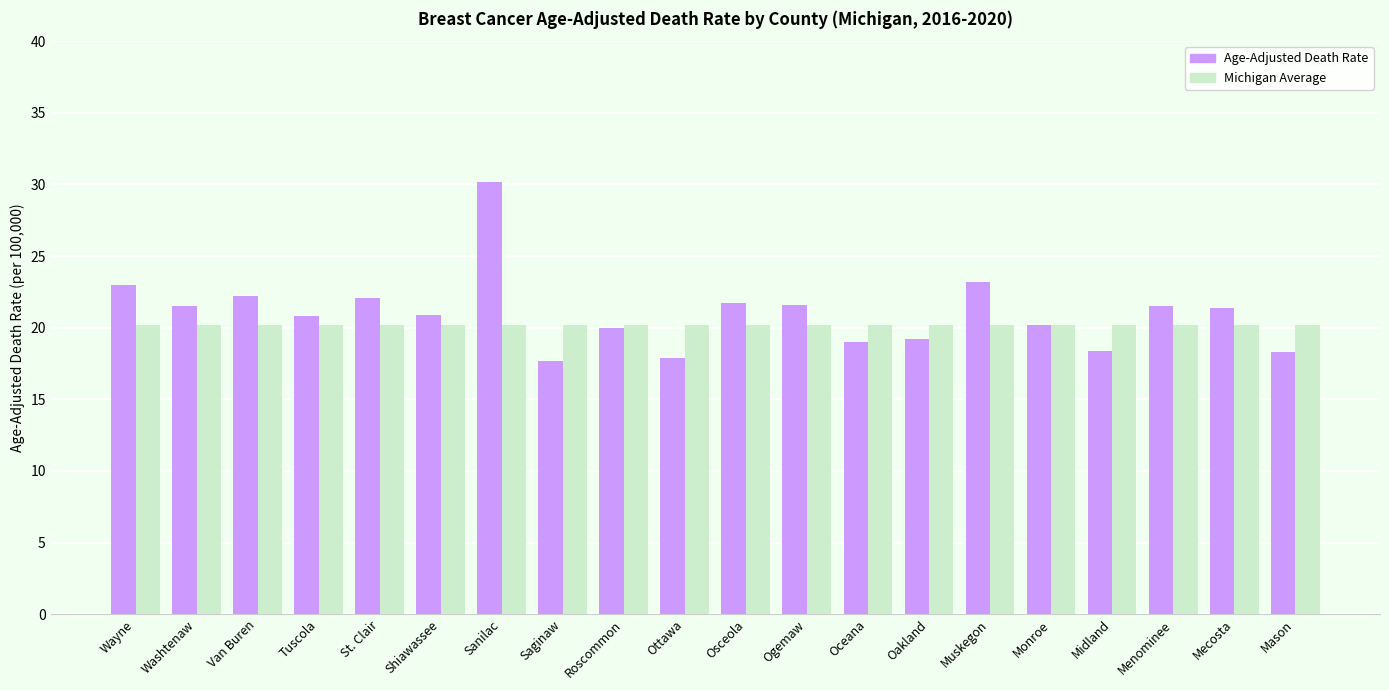

Rank the series by their average value, from highest to lowest.

Age-Adjusted Death Rate, Michigan Average